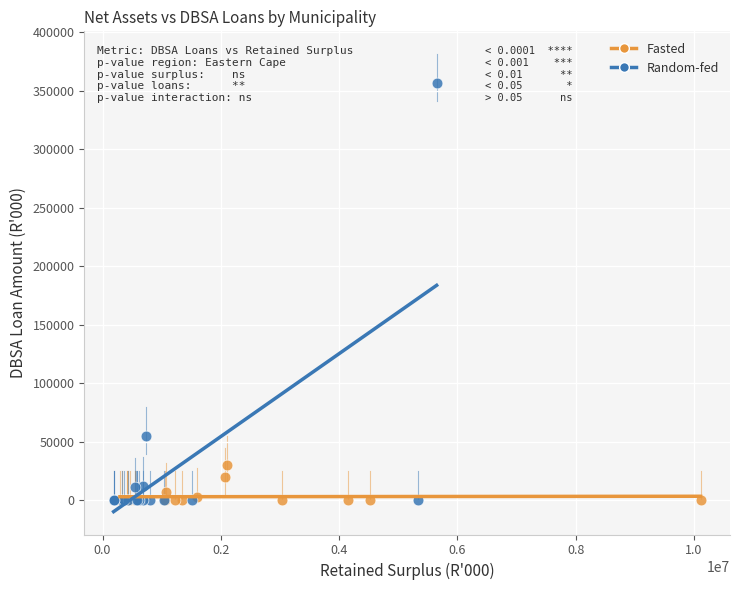

Which series has the largest Y range (max minus min)?

Random-fed